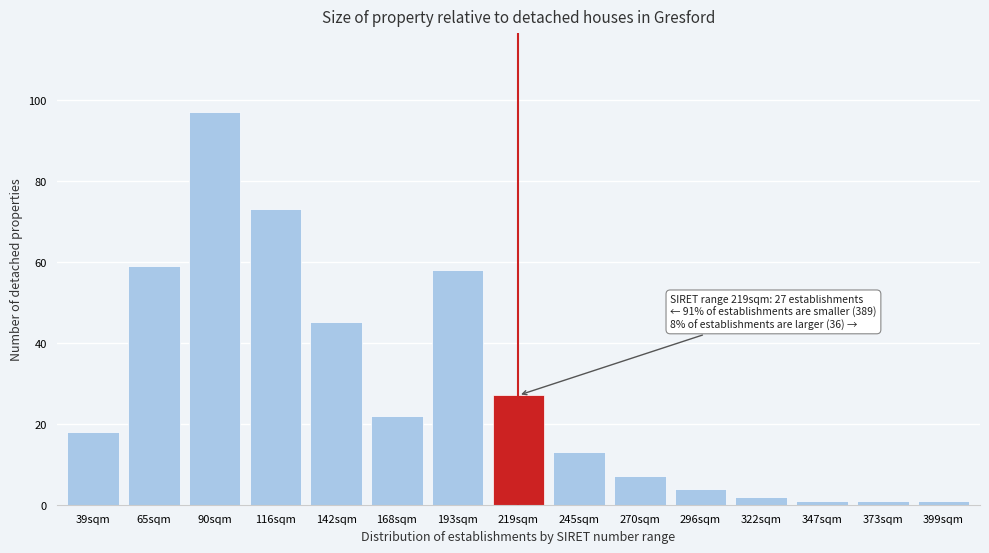

Reading right to left, transcribe all the data shown in this chart.

399sqm=1	373sqm=1	347sqm=1	322sqm=2	296sqm=4	270sqm=7	245sqm=13	219sqm=27	193sqm=58	168sqm=22	142sqm=45	116sqm=73	90sqm=97	65sqm=59	39sqm=18